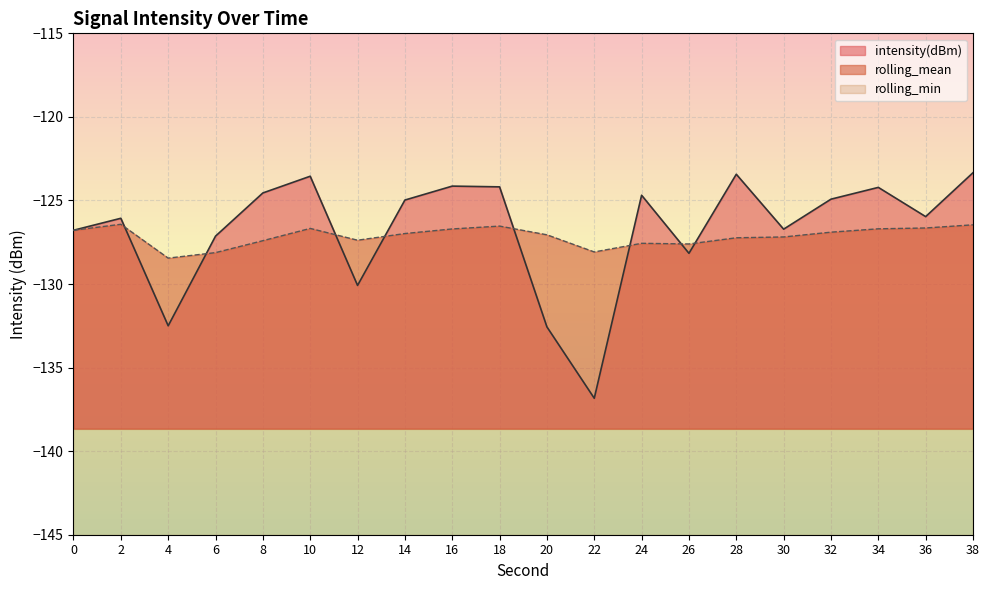

Reading left to right, transcribe all the data shown in this chart.

intensity(dBm): 0=-126.8	2=-126.1	4=-132.5	6=-127.1	8=-124.6	10=-123.6	12=-130.1	14=-125.0	16=-124.1	18=-124.2	20=-132.6	22=-136.8	24=-124.7	26=-128.2	28=-123.4	30=-126.7	32=-124.9	34=-124.2	36=-126.0	38=-123.3
rolling_mean: 0=-126.8	2=-126.4	4=-128.4	6=-128.1	8=-127.4	10=-126.7	12=-127.4	14=-127.0	16=-126.7	18=-126.5	20=-127.1	22=-128.1	24=-127.6	26=-127.6	28=-127.2	30=-127.2	32=-126.9	34=-126.7	36=-126.6	38=-126.5